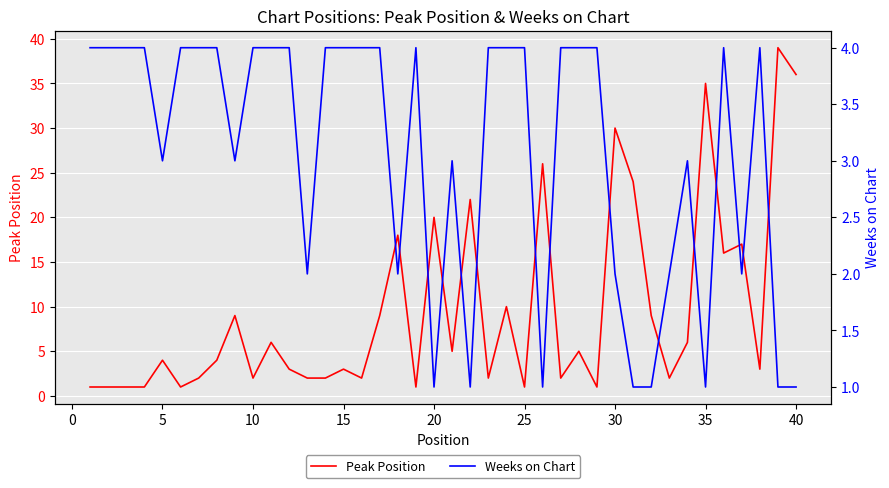

What is the highest value of the Peak Position series?

39